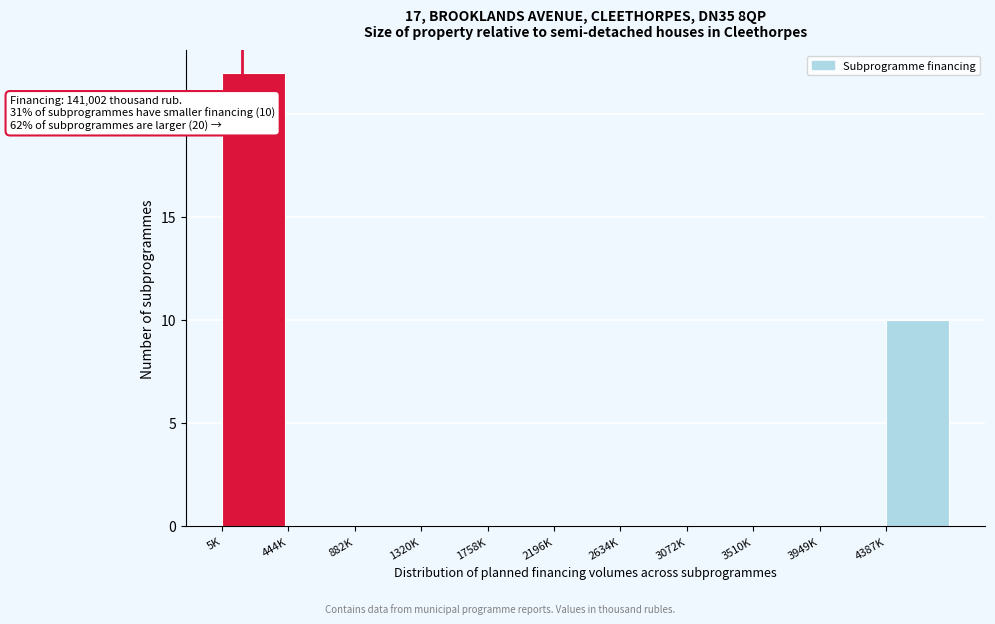

Reading right to left, what are all the values shown in this chart?

4387K=10	3949K=0	3510K=0	3072K=0	2634K=0	2196K=0	1758K=0	1320K=0	882K=0	444K=0	5K=22